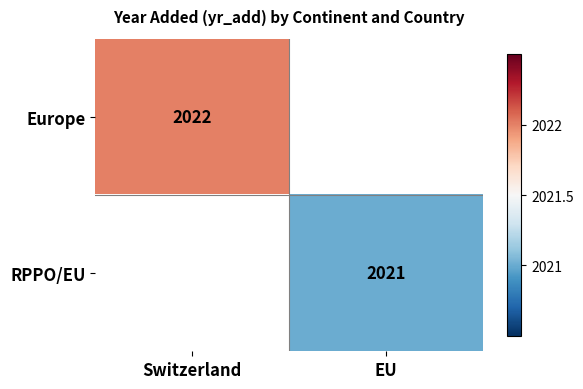

Which category has the highest value across all series?

Switzerland